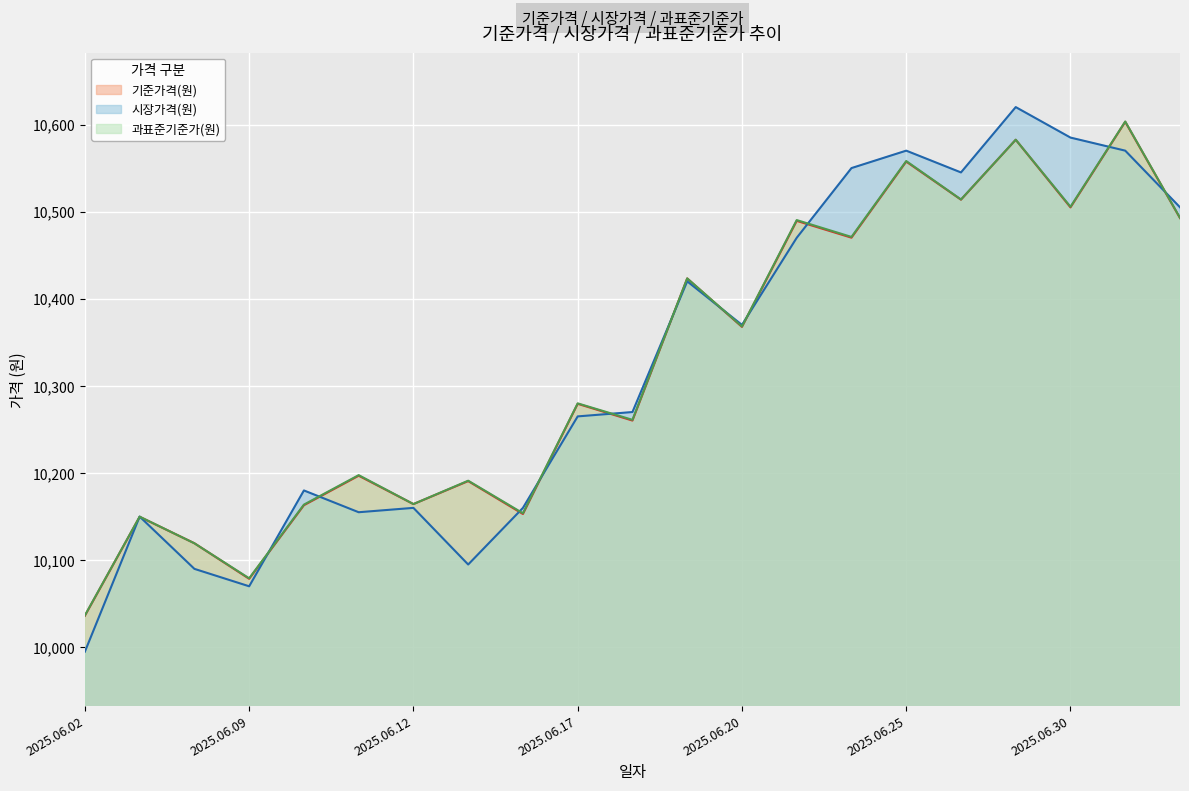

What is the sum of all 과표준기준가(원) values?

216806.2